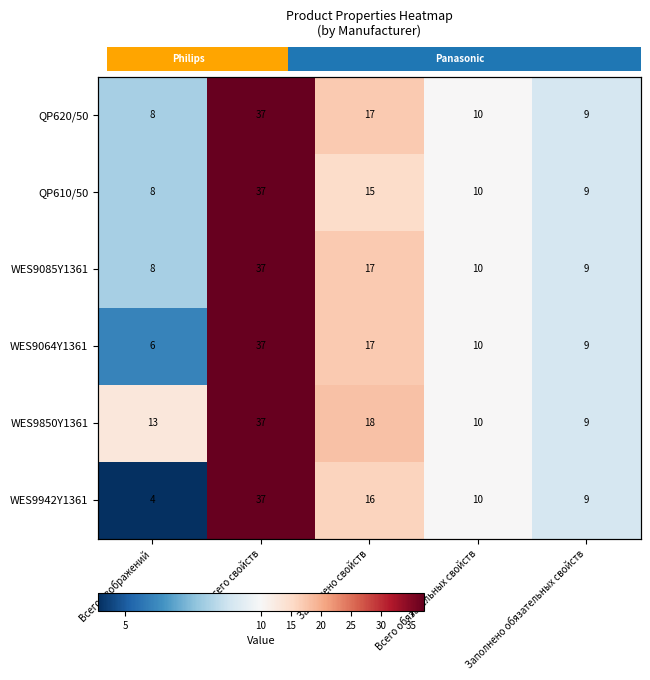

How many data points in WES9085Y1361 are above 10?

2